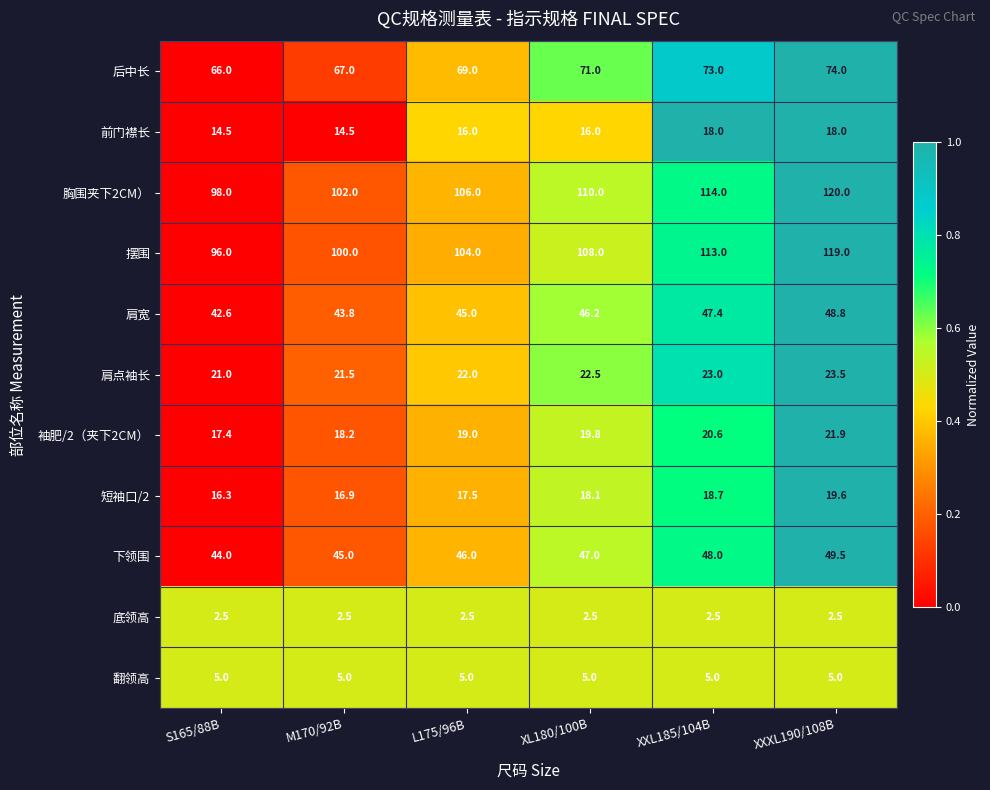

Is it true that 短袖口/2 equals 5.0 at XXXL190/108B?

False